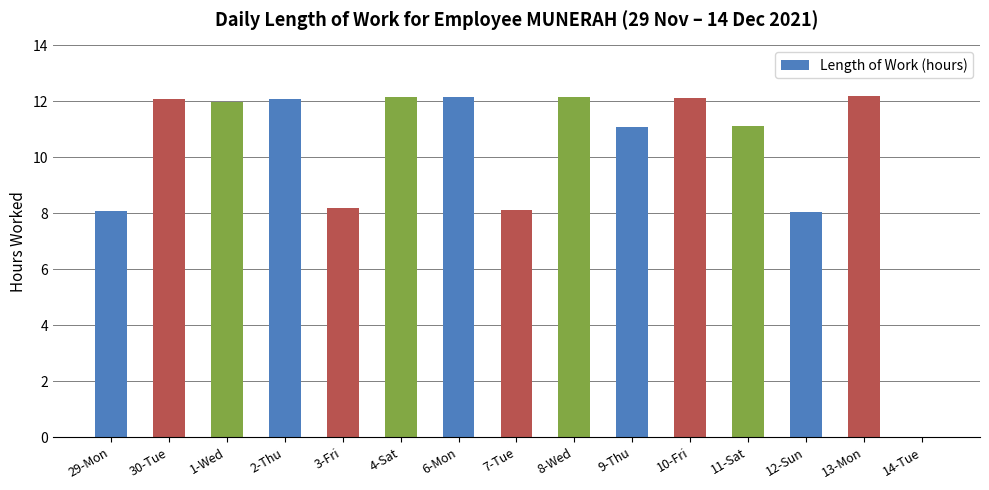

What is the greatest value displayed?

12.2